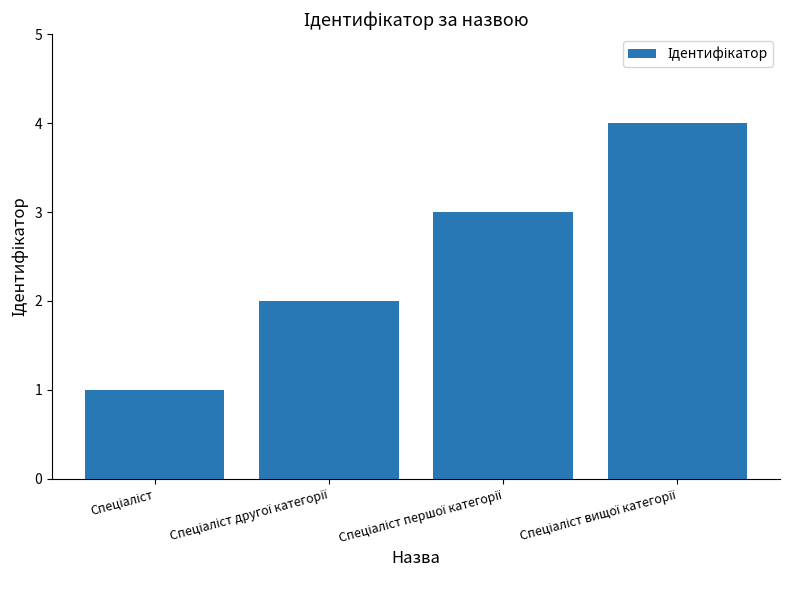

What is the difference between the maximum and minimum values?

3